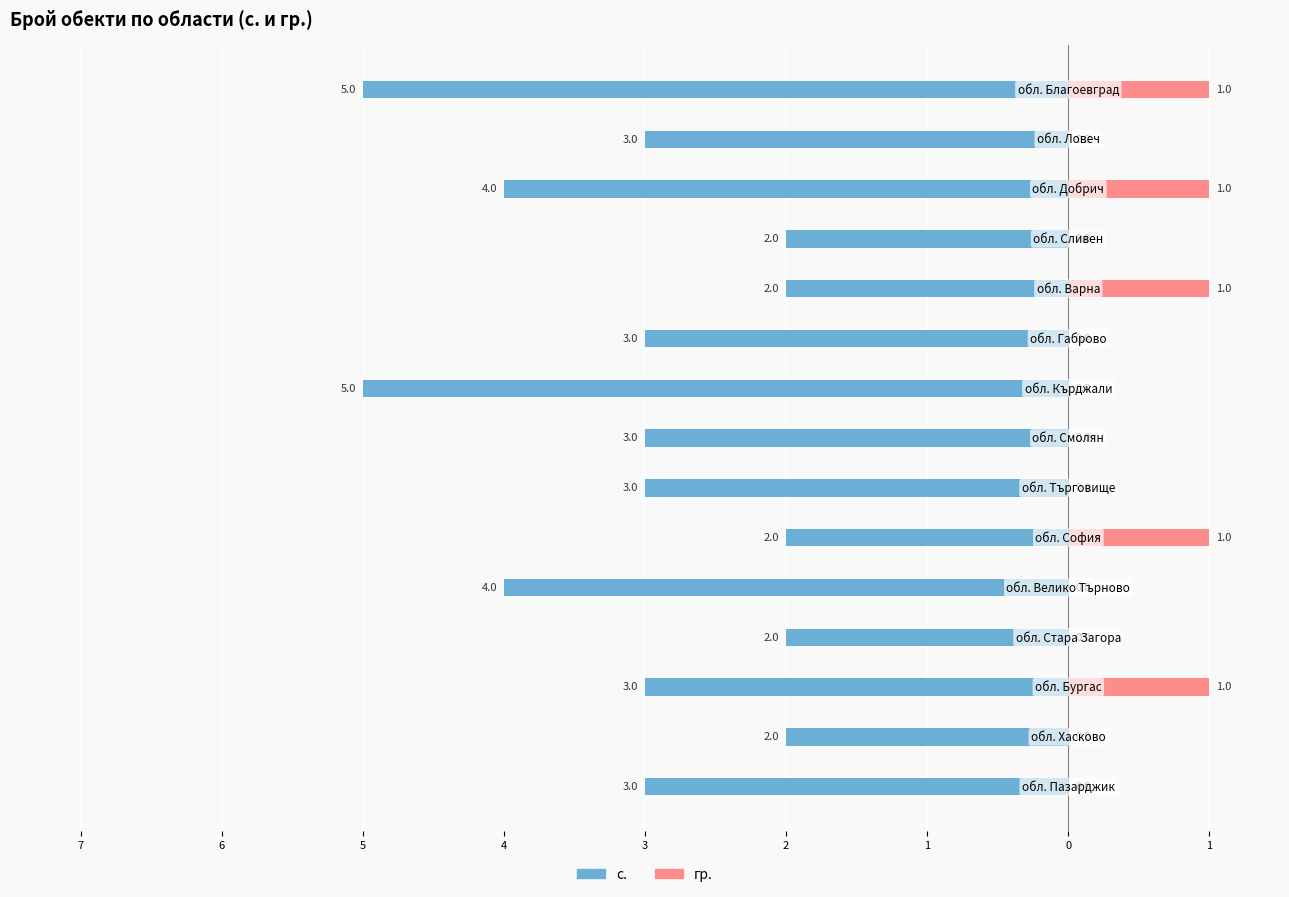

Which series has the largest range (max minus min)?

с.